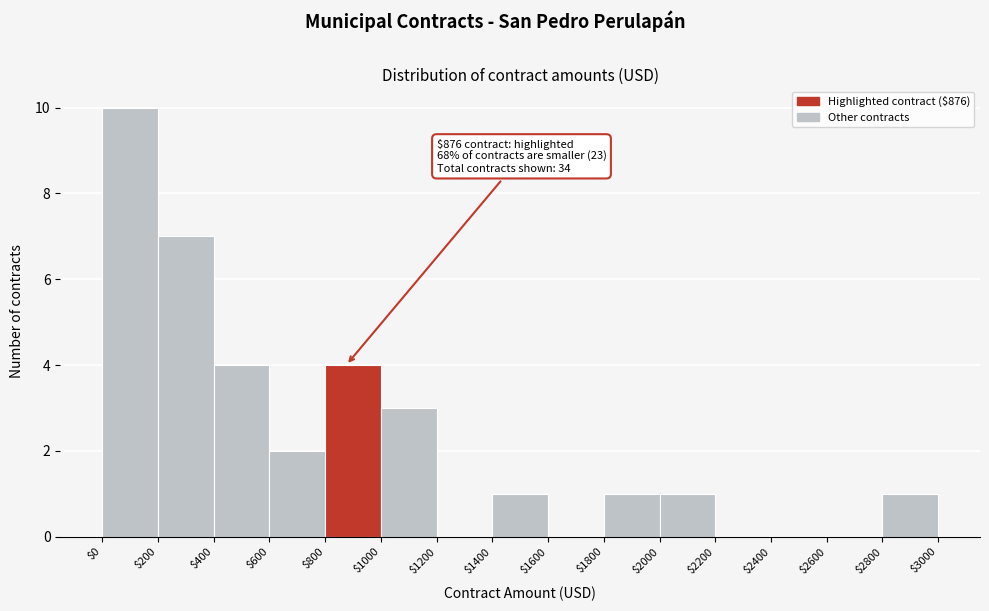

Over which range of the x-axis is the bar tallest?

$0 to $200